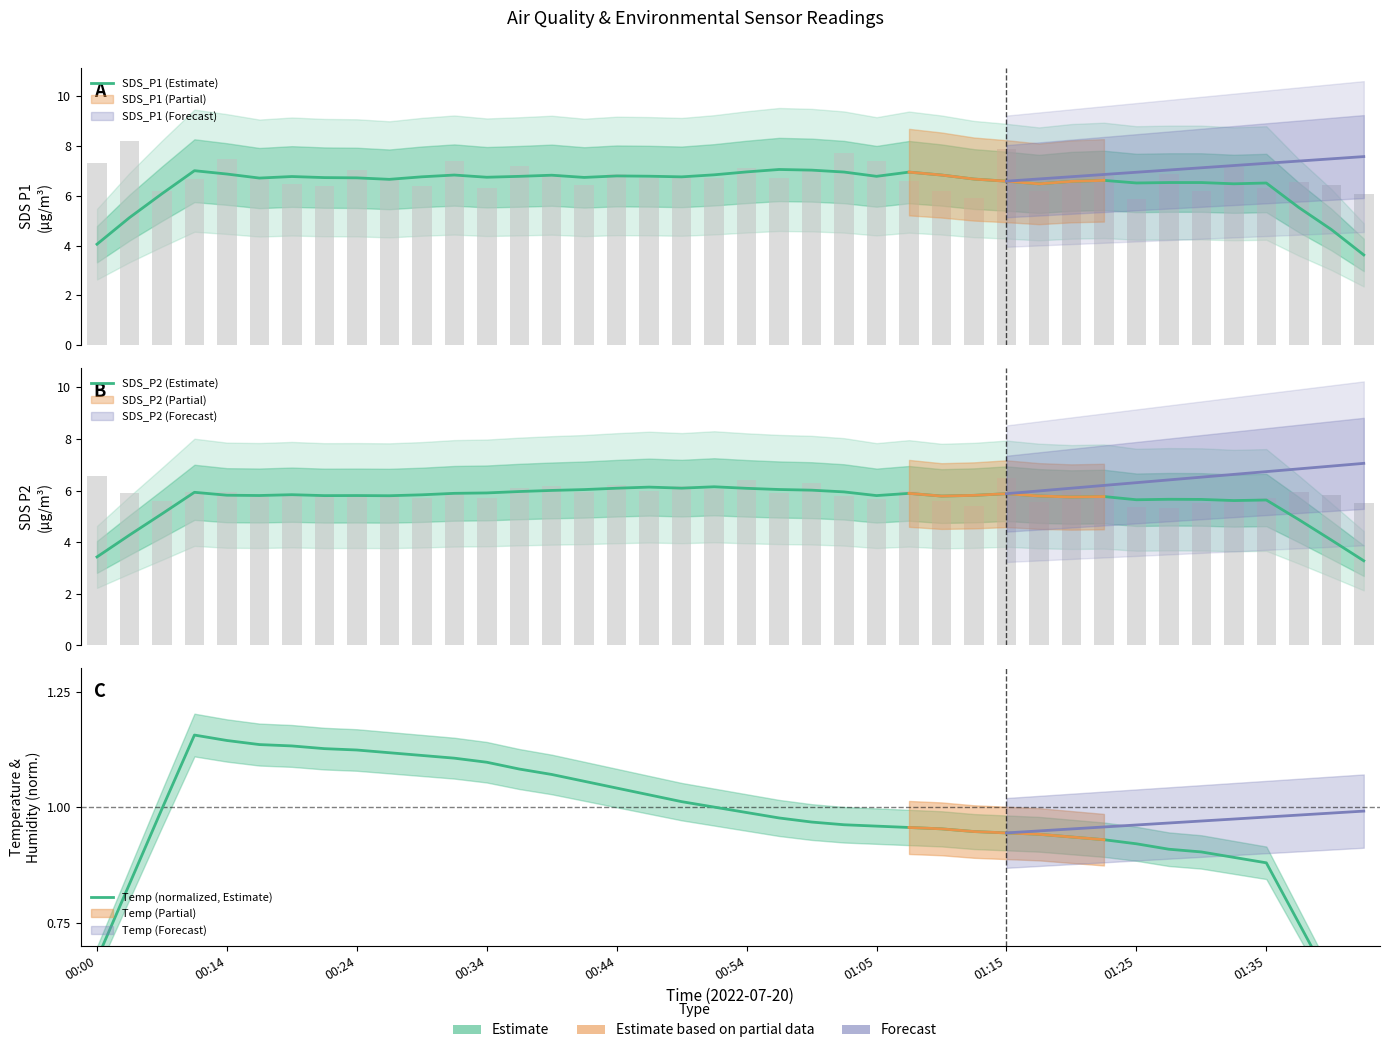

What is the difference between the maximum and minimum values in the SDS_P1 (Estimate) series?

3.4